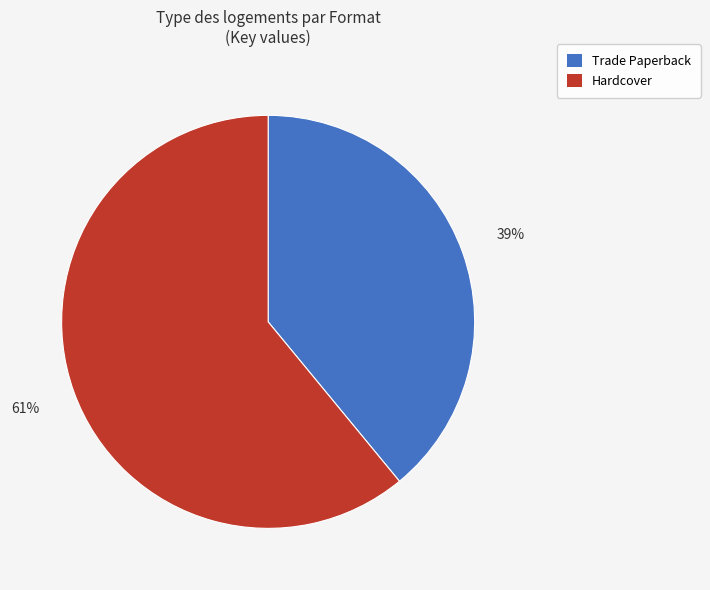

To the nearest percent, what is the difference between the largest and smallest slice percentages?

22%